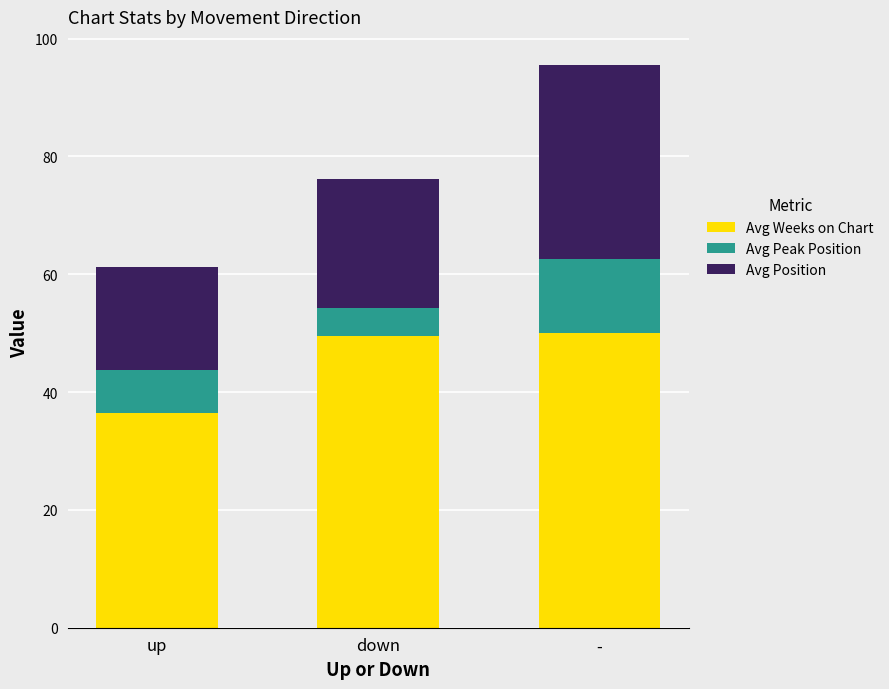

What is the highest value of the Avg Weeks on Chart series?

50.0